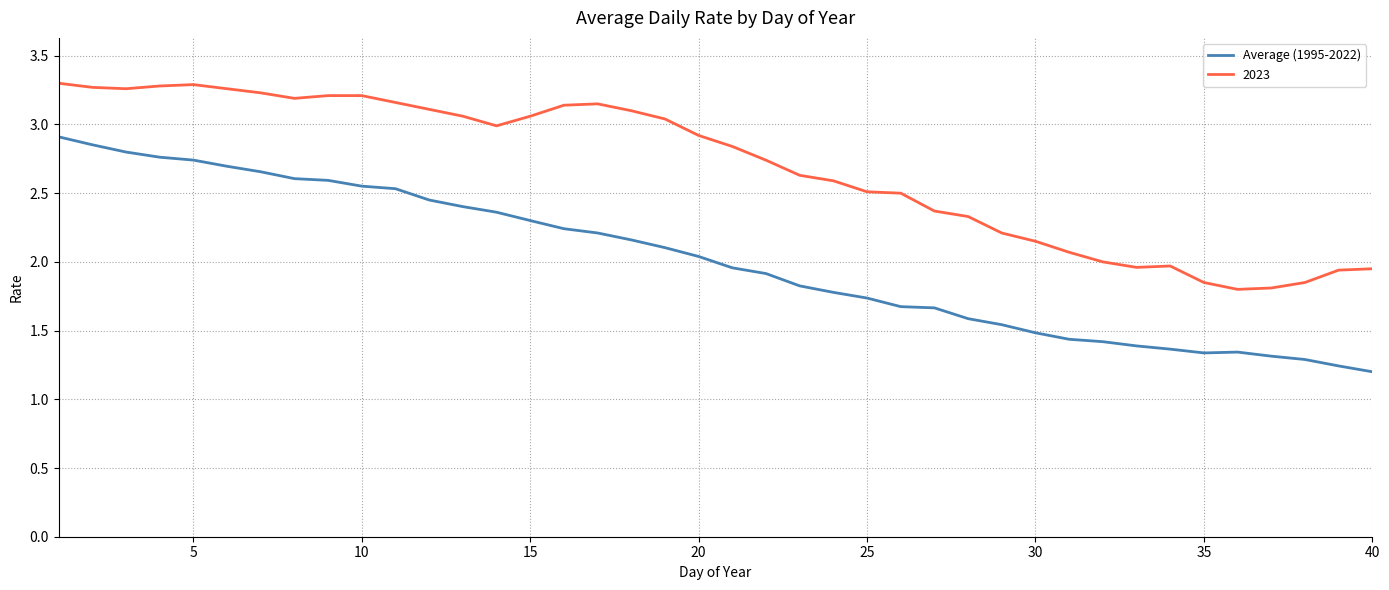

True or false: 2023 and Average (1995-2022) intersect in this chart.

False